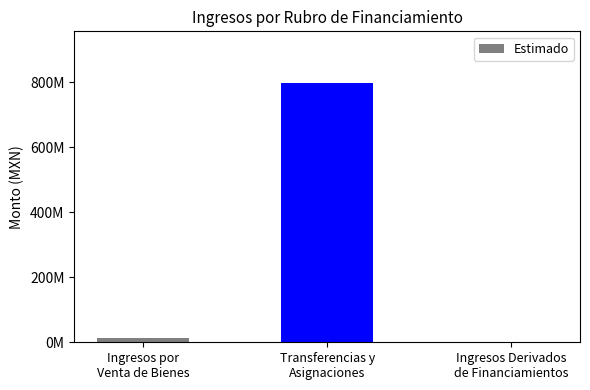

Which label corresponds to the largest value in the chart?

Transferencias y
Asignaciones